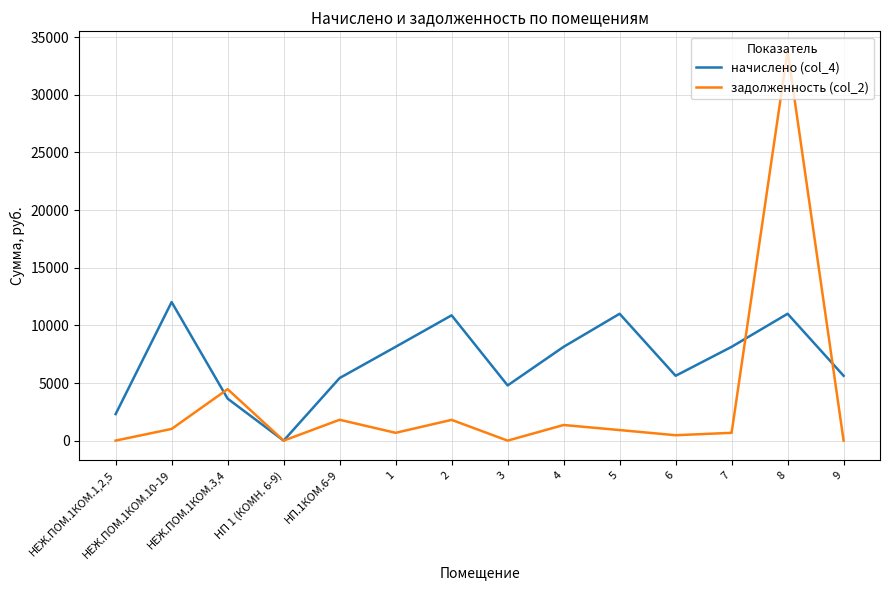

At which category is the sum across all series the highest?

8